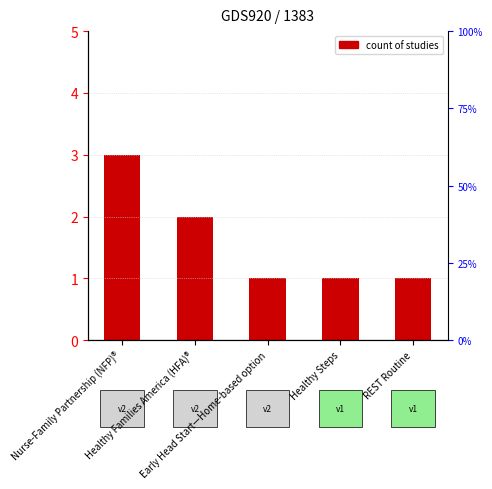

At which category does the chart reach its peak across all series?

Nurse-Family Partnership (NFP)®